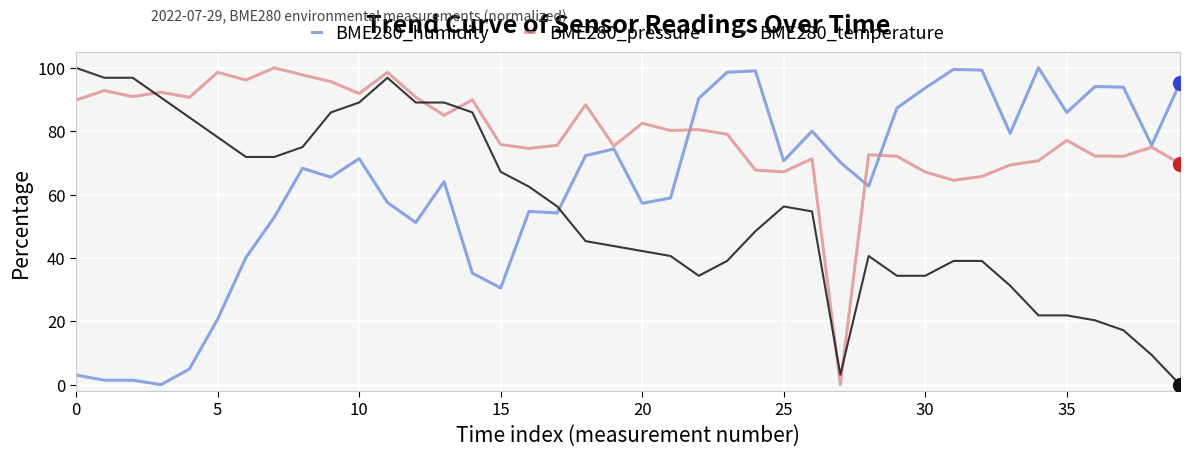

What is the maximum value for BME280_pressure?

100.0